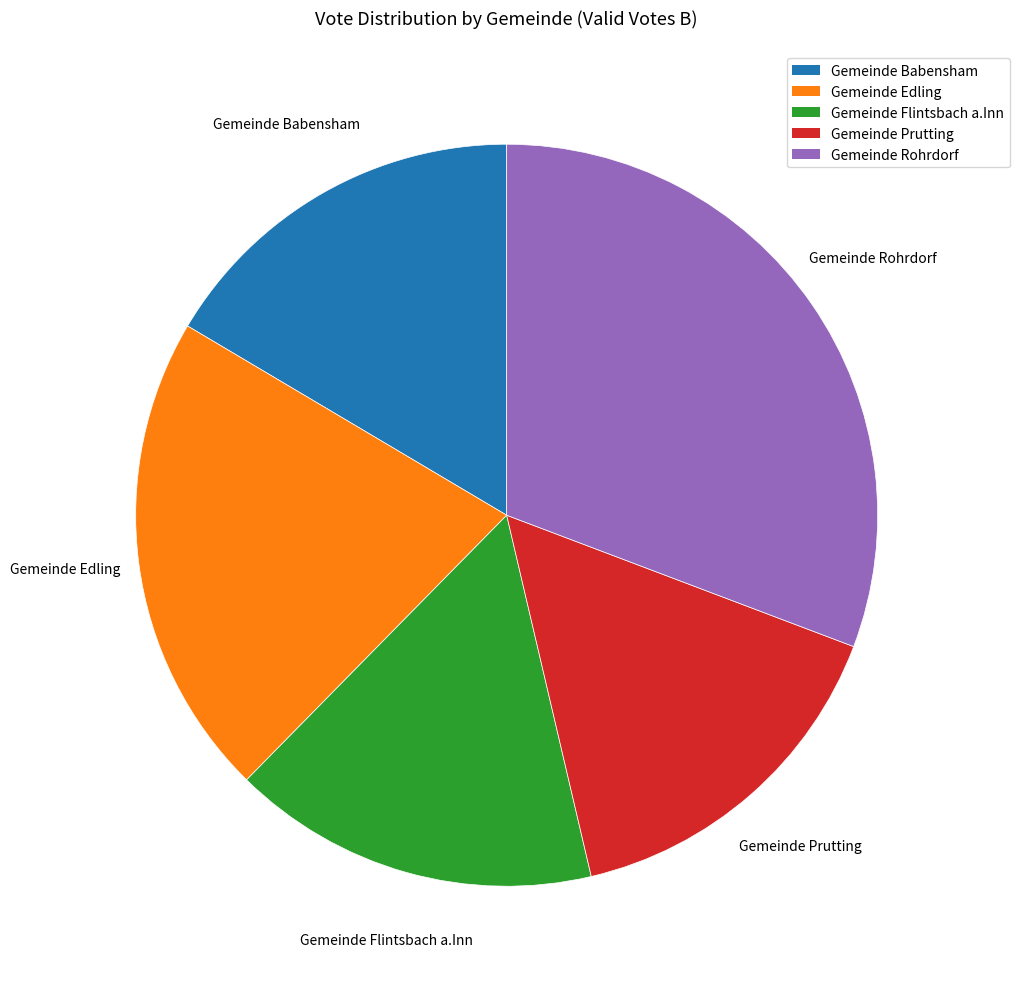

What is the ratio of the value at Gemeinde Babensham to the value at Gemeinde Edling?

0.8